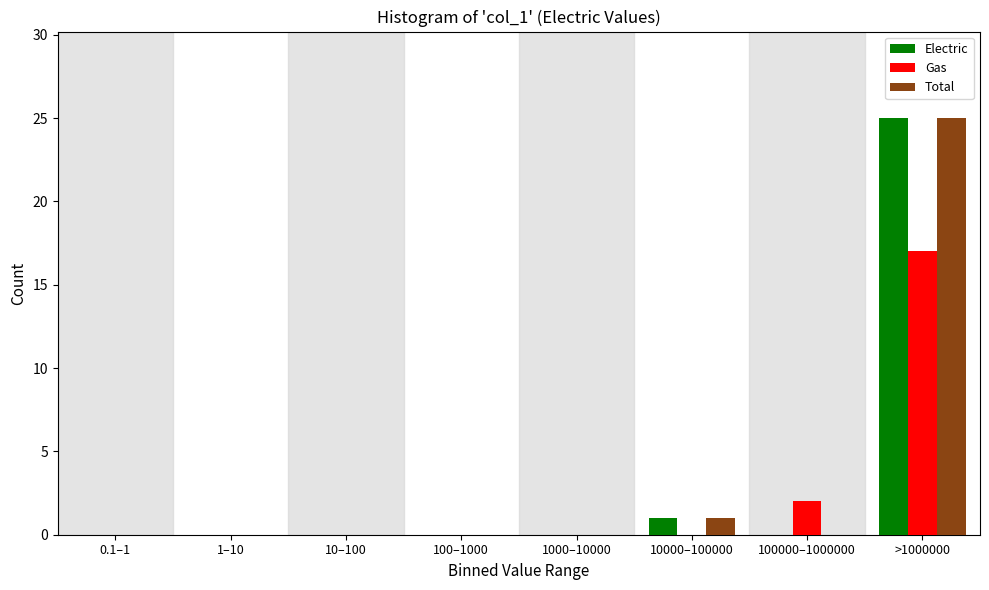

Reading left to right, extract all data points from this chart.

Electric: 0.1–1=0	1–10=0	10–100=0	100–1000=0	1000–10000=0	10000–100000=1	100000–1000000=0	>1000000=25
Gas: 0.1–1=0	1–10=0	10–100=0	100–1000=0	1000–10000=0	10000–100000=0	100000–1000000=2	>1000000=17
Total: 0.1–1=0	1–10=0	10–100=0	100–1000=0	1000–10000=0	10000–100000=1	100000–1000000=0	>1000000=25